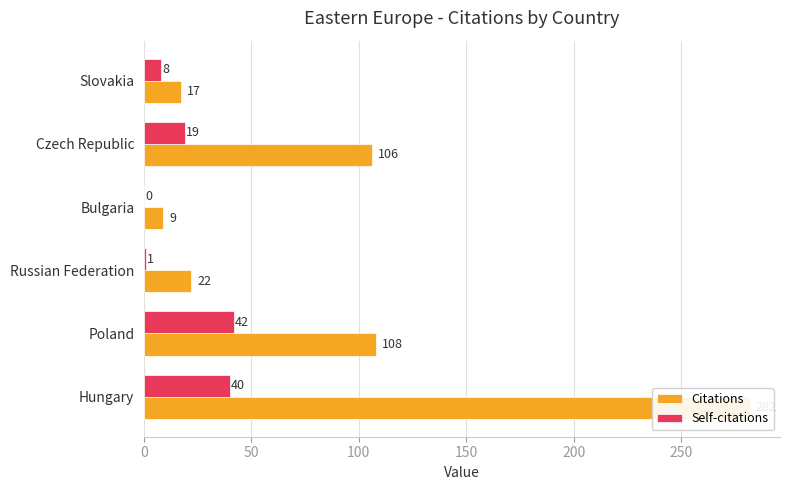

Is it true that Self-citations equals 12 at Slovakia?

False